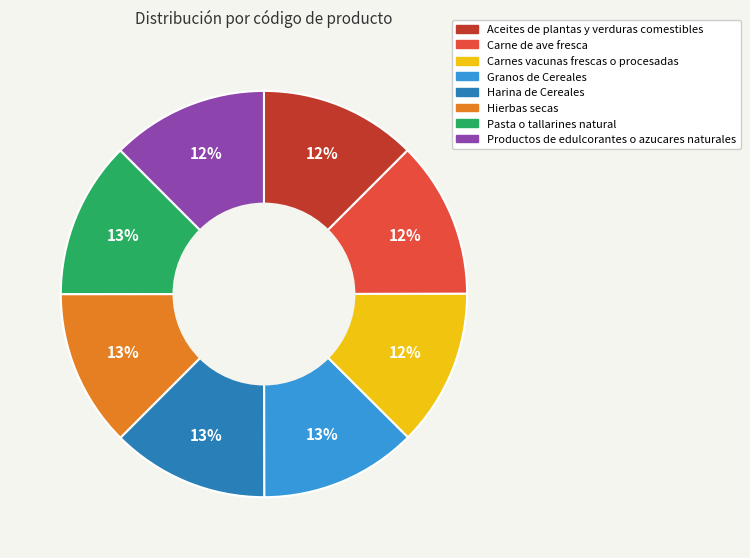

Approximately how many times larger is the value at Carnes vacunas frescas o procesadas compared to Productos de edulcorantes o azucares naturales?

1.0